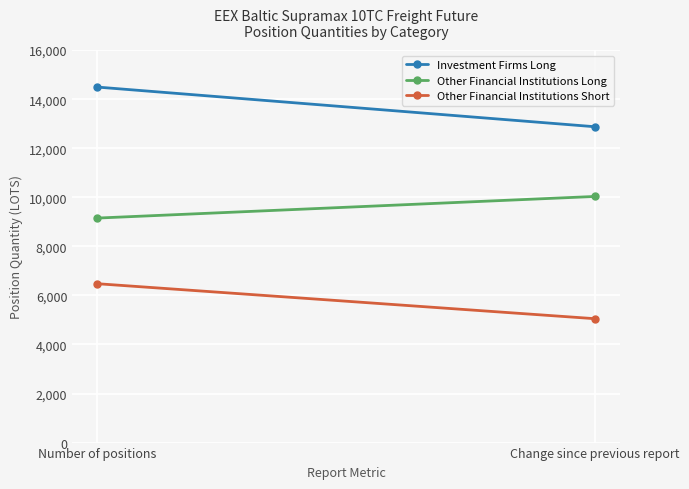

Reading right to left, list all the values displayed in this chart.

Investment Firms Long: 12875.0	14493.2
Other Financial Institutions Long: 10033.8	9151.7
Other Financial Institutions Short: 5050.0	6477.1